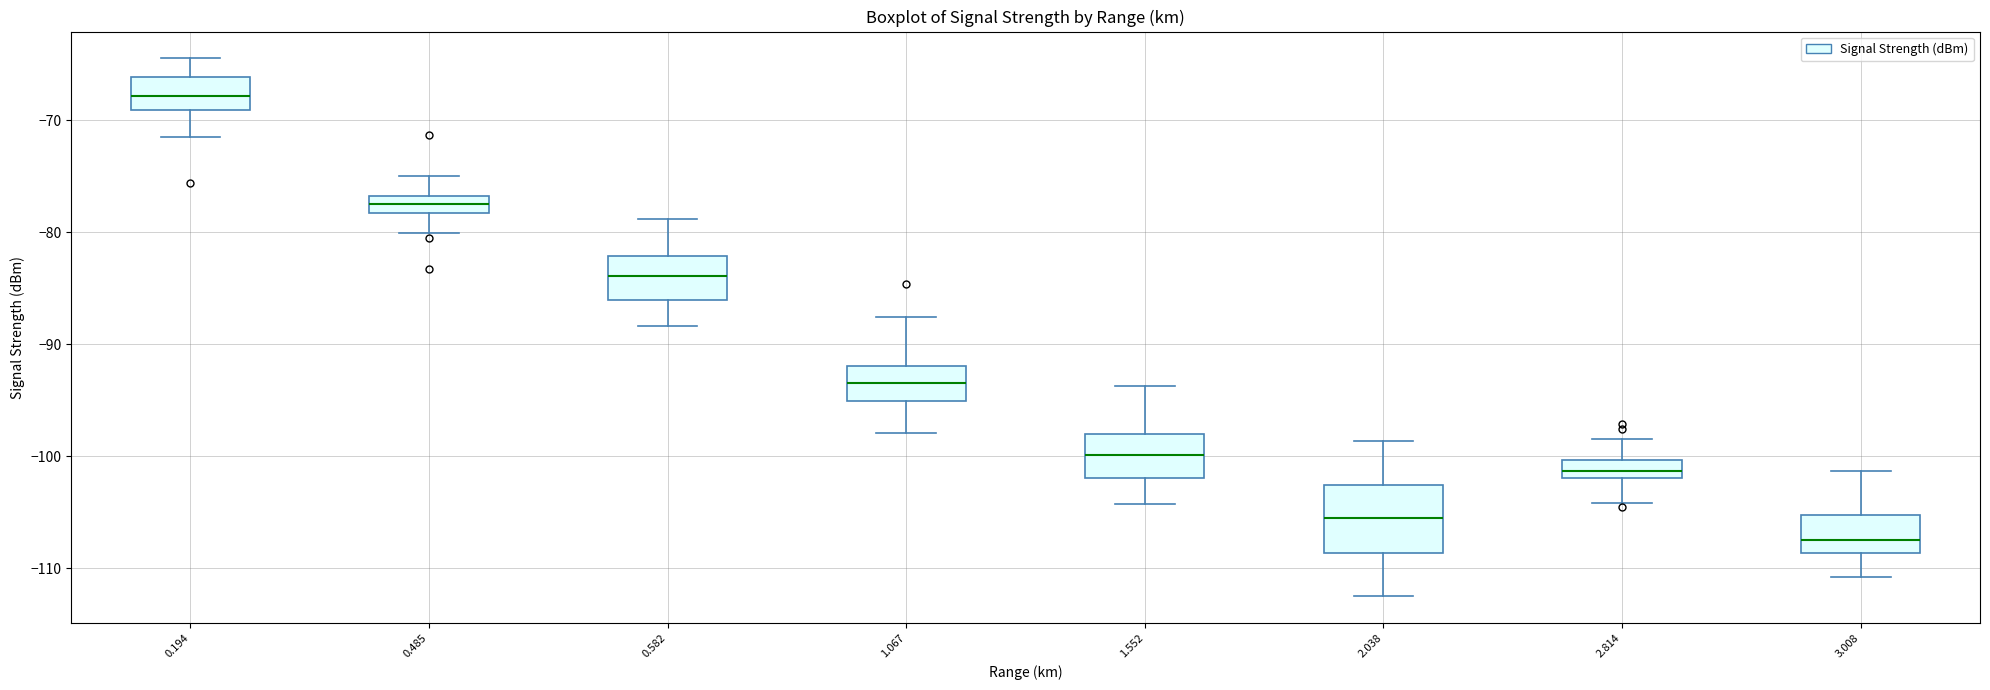

Which box is the tallest, from its lower edge to its upper edge?

2.038